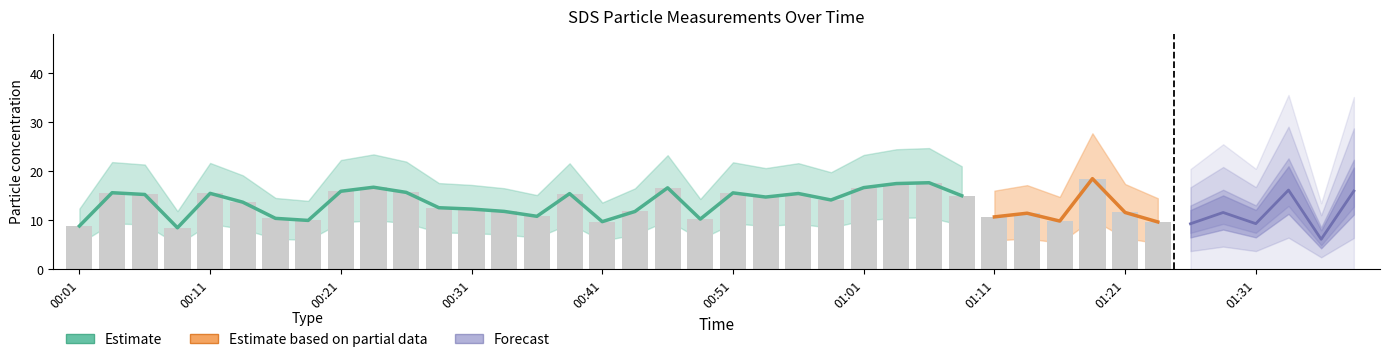

At how many categories does at least one series exceed 9?

37